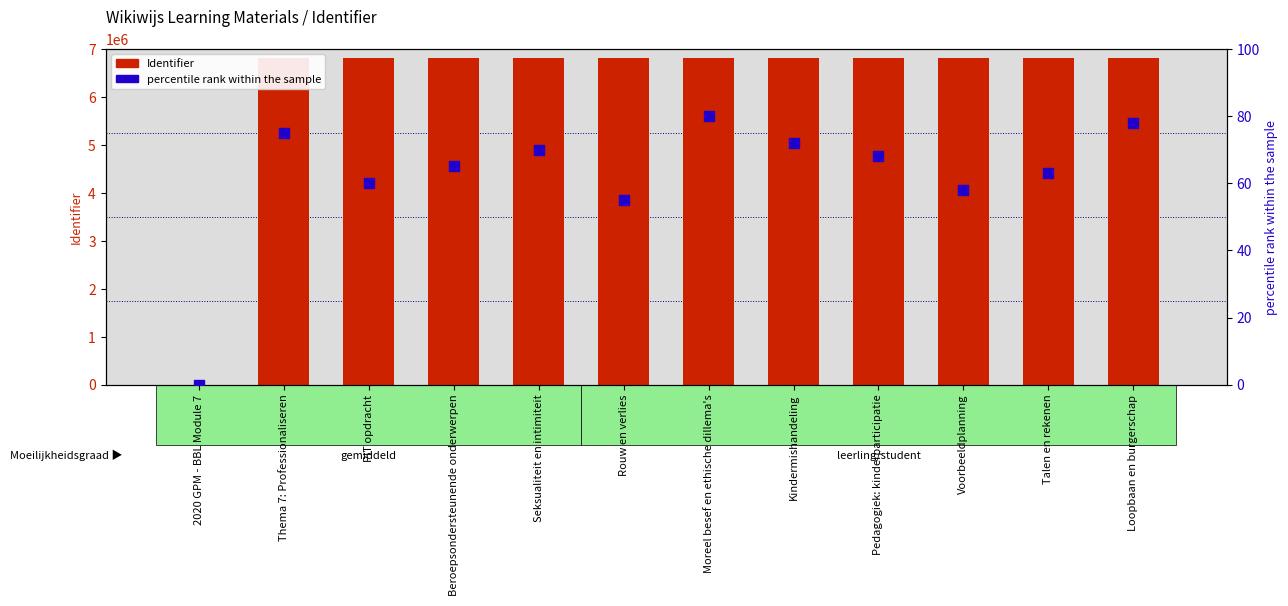

What are all the series names shown in the legend?

Identifier, percentile rank within the sample